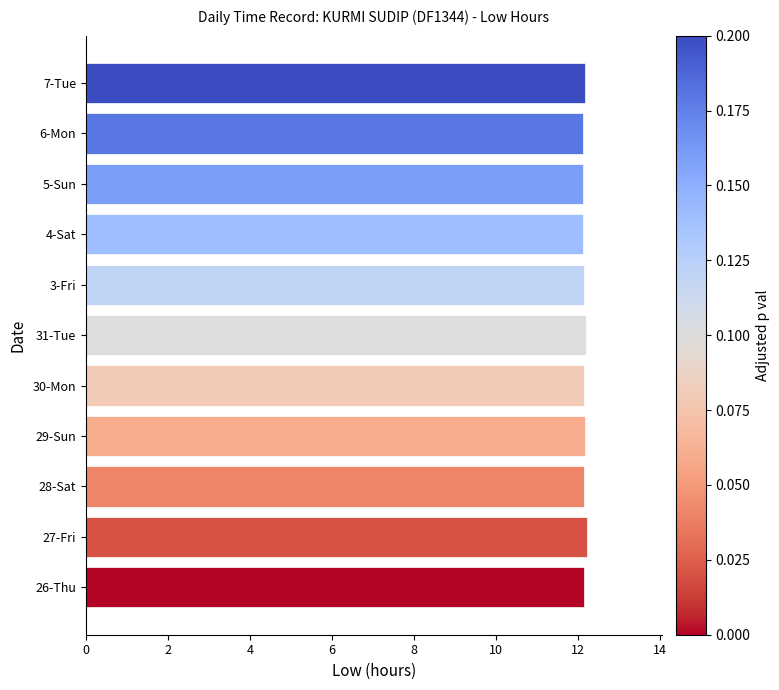

What is the greatest value displayed?

12.2